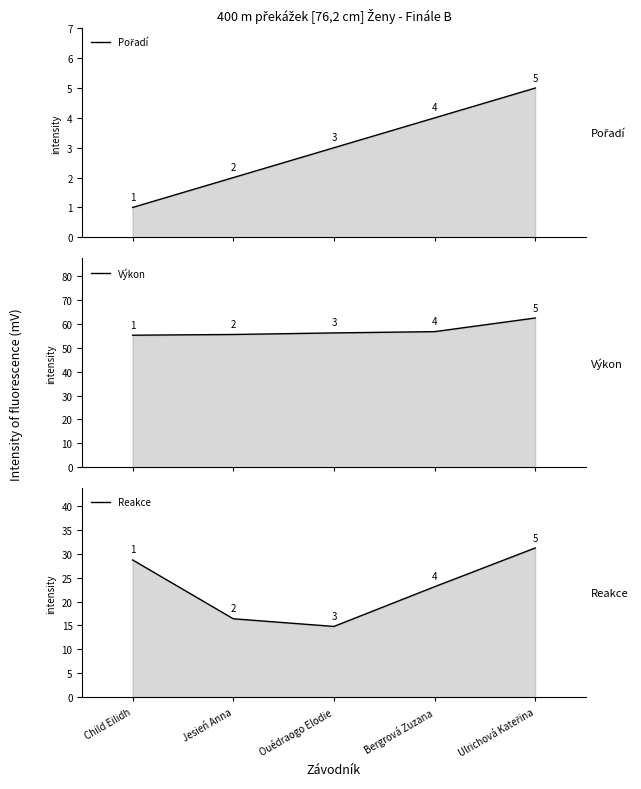

Which series has the largest range (max minus min)?

Reakce